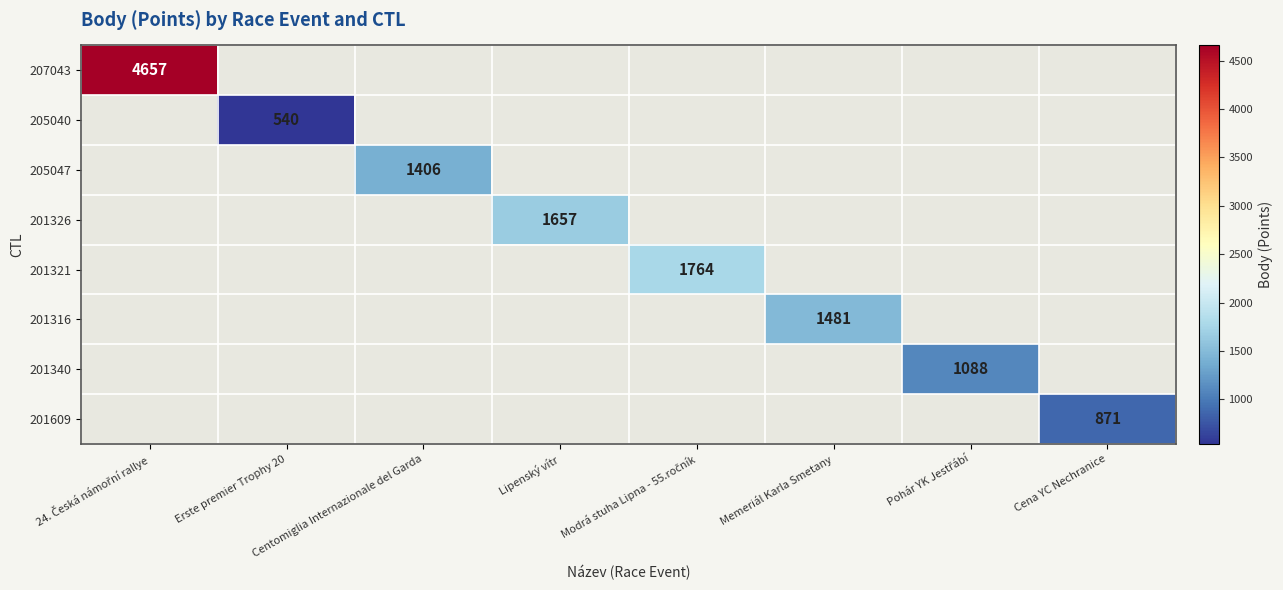

Is it true that 205047 equals 1406 at Centomiglia Internazionale del Garda?

True